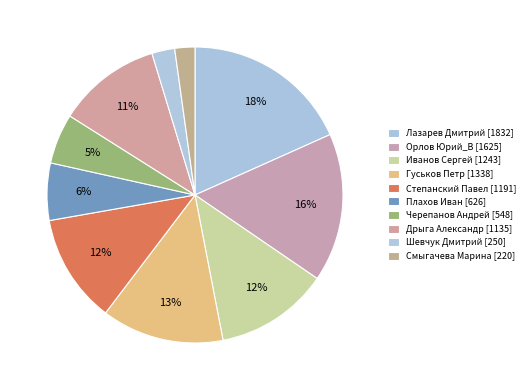

What is the total percentage of Плахов Иван and Шевчук Дмитрий?

8.8%